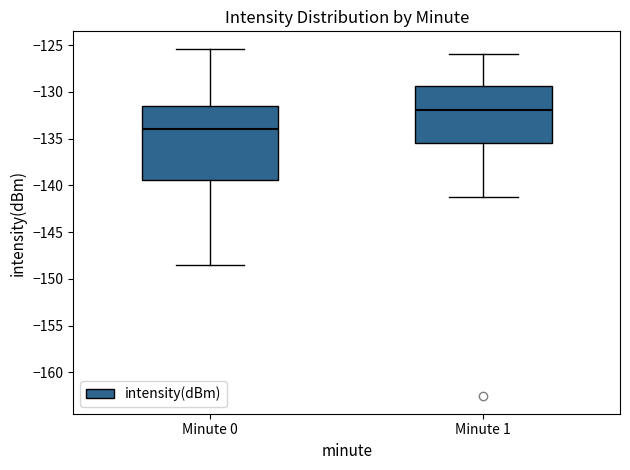

Which box is the tallest, from its lower edge to its upper edge?

Minute 0